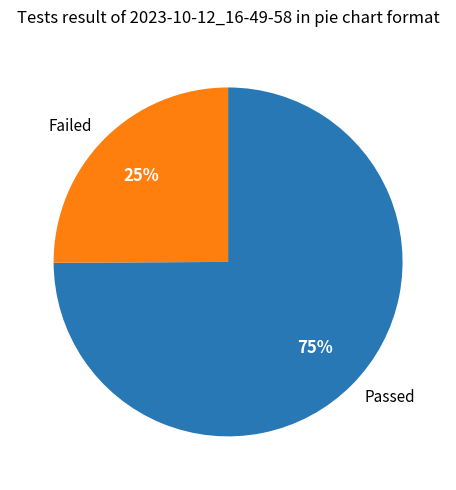

Do Failed and Passed together represent more than half of the pie?

Yes